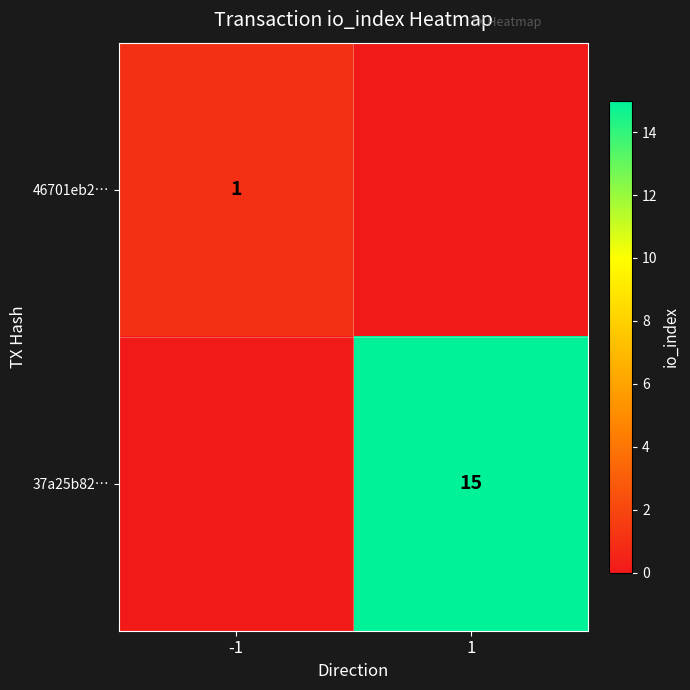

The value of 46701eb2… at -1 is 1. True or false?

True